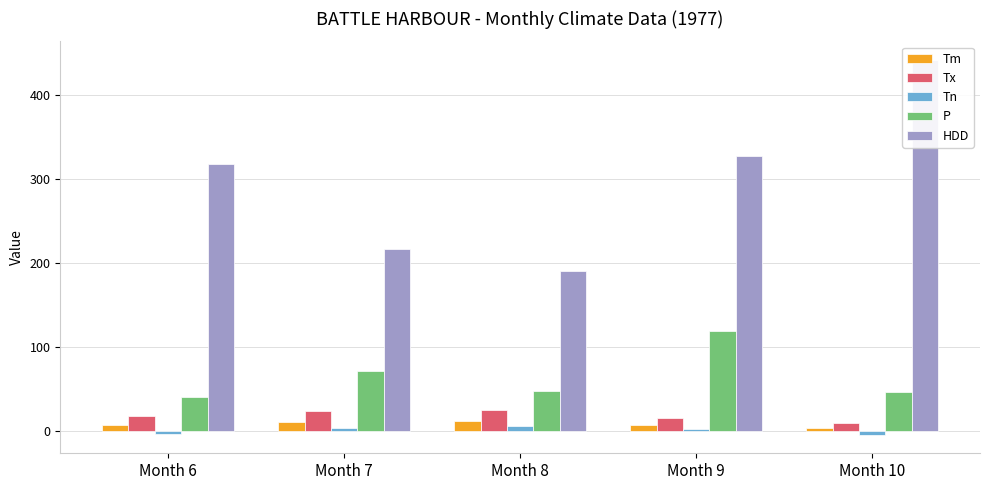

What are all the series names shown in the legend?

Tm, Tx, Tn, P, HDD